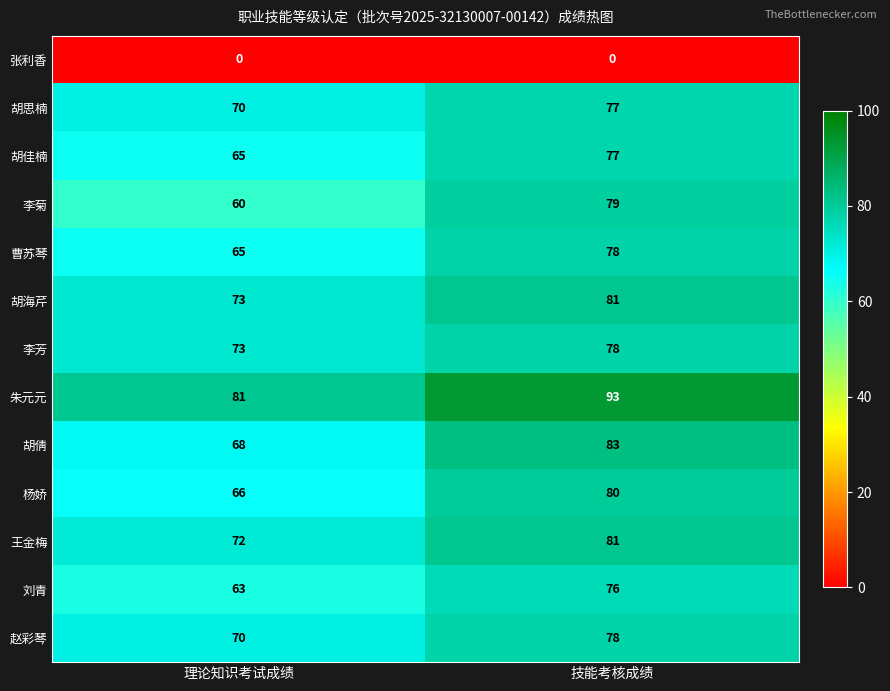

Count the number of categories in the chart.

2